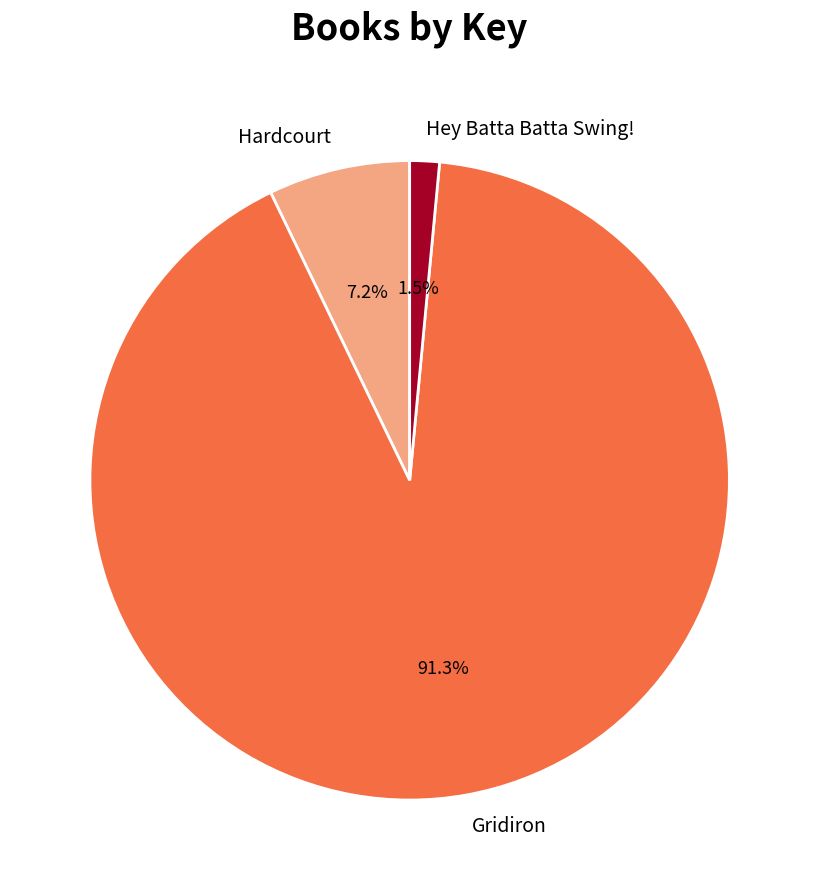

What is the smallest slice in the pie chart?

Hey Batta Batta Swing!